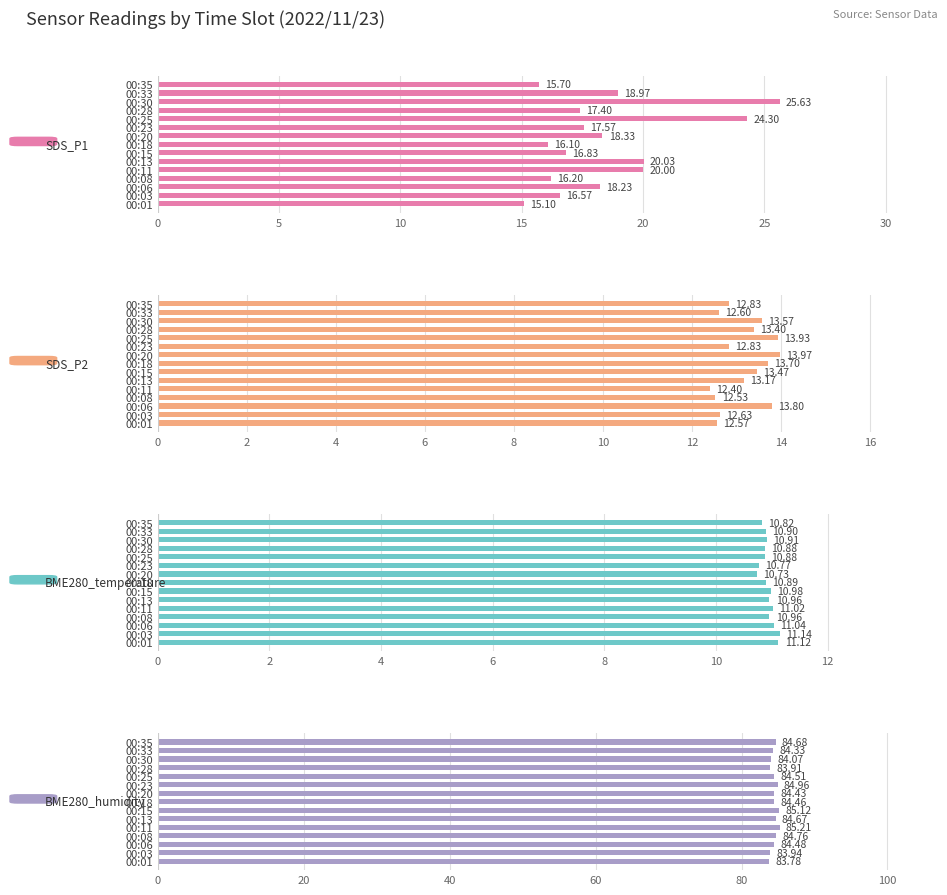

What is the average value of the SDS_P1 series?

18.5